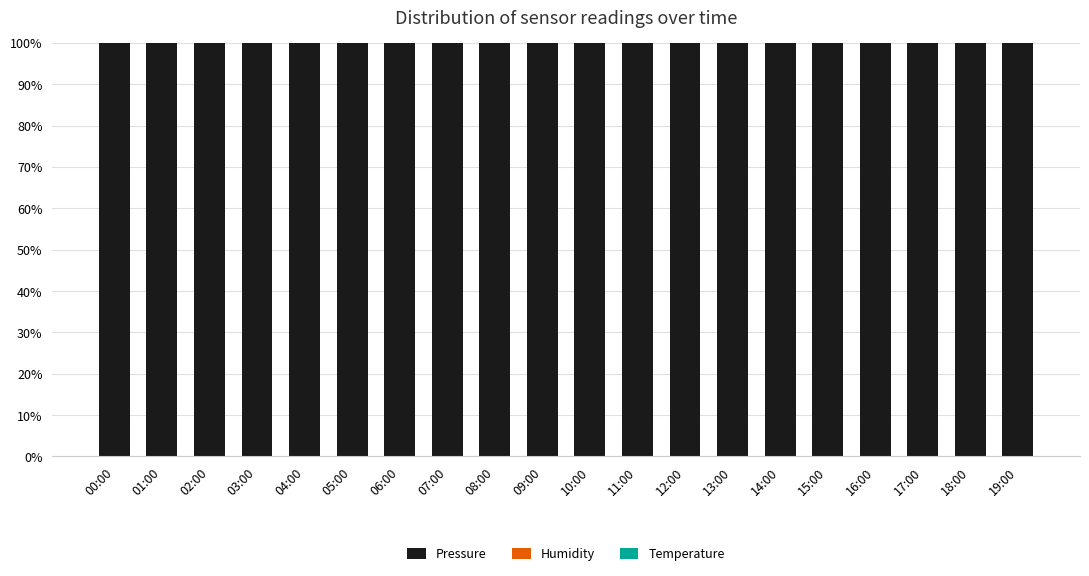

The value of Pressure at 18:00 is 141.8. True or false?

False